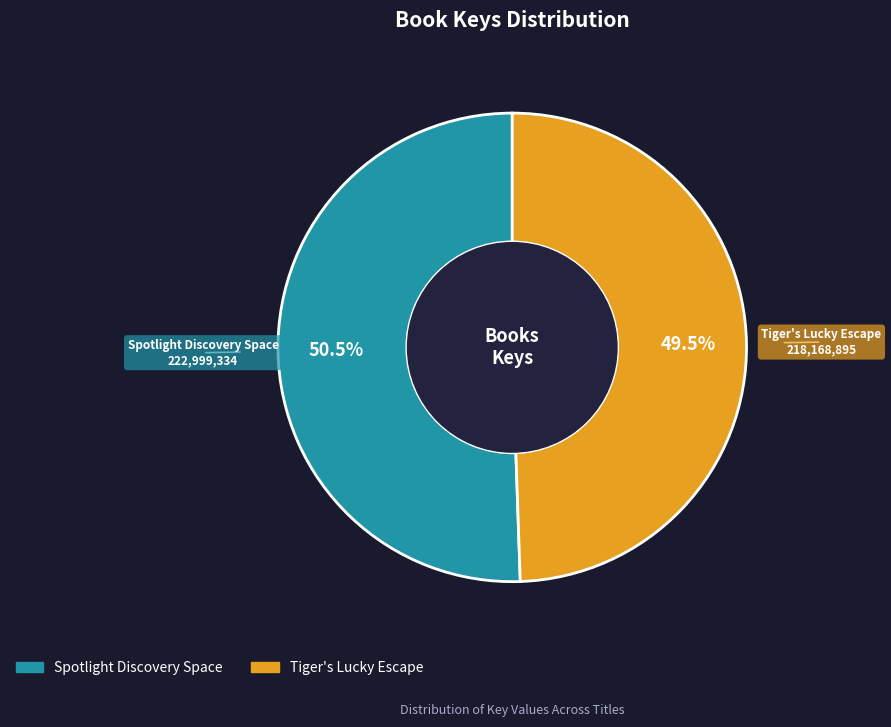

Is Spotlight Discovery Space the majority of the pie?

Yes